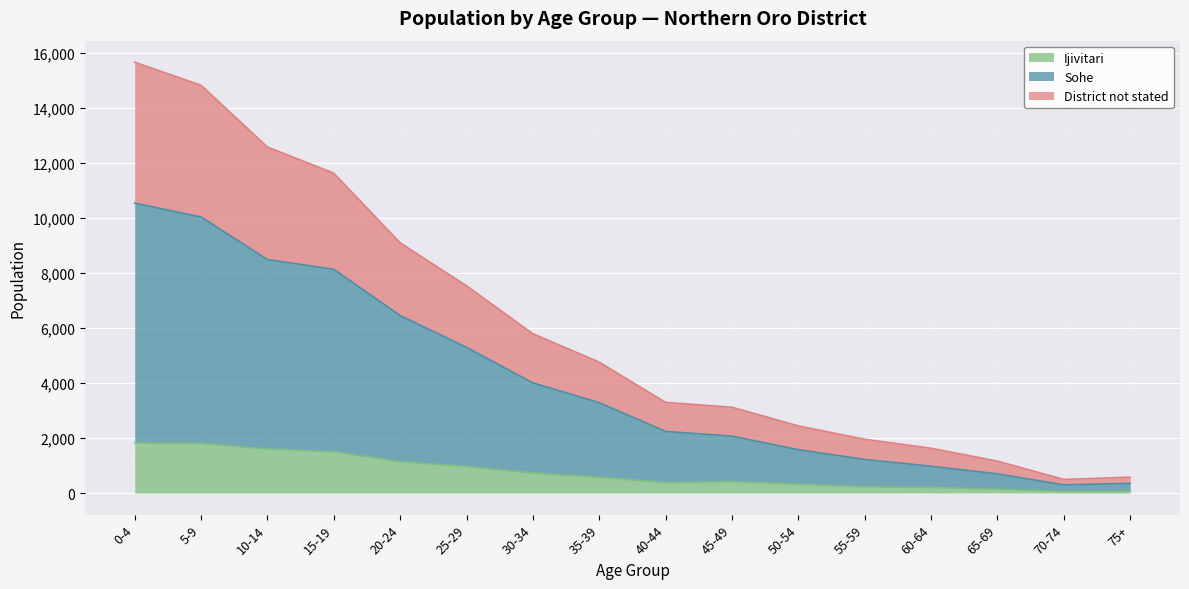

At which category is the sum across all series the highest?

0-4